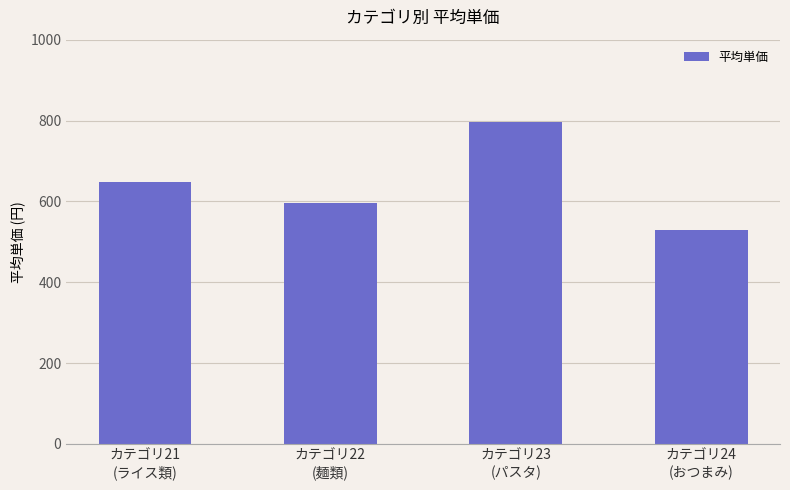

What is the change in value from カテゴリ22
(麺類) to カテゴリ24
(おつまみ)?

-65